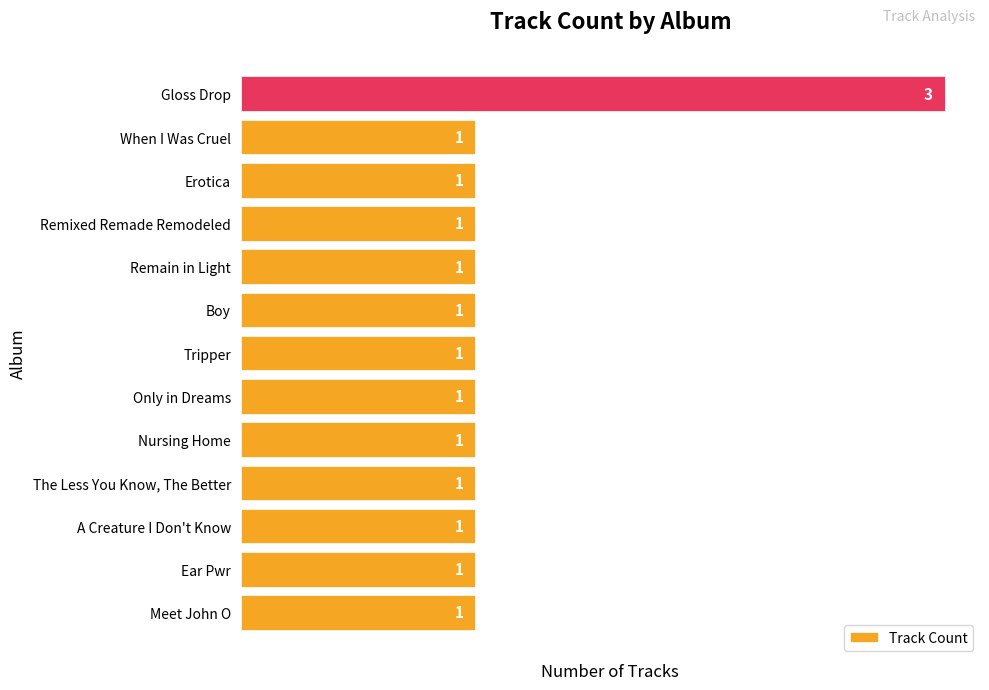

Count the values in the range 1 to 2.

12